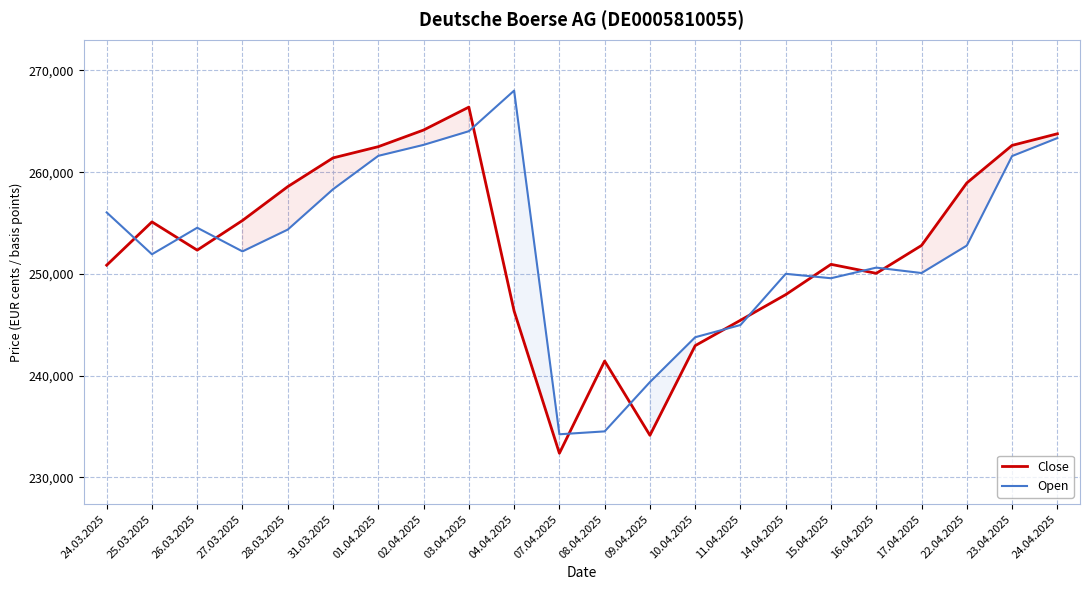

Which series changed the most between 28.03.2025 and 02.04.2025?

Open